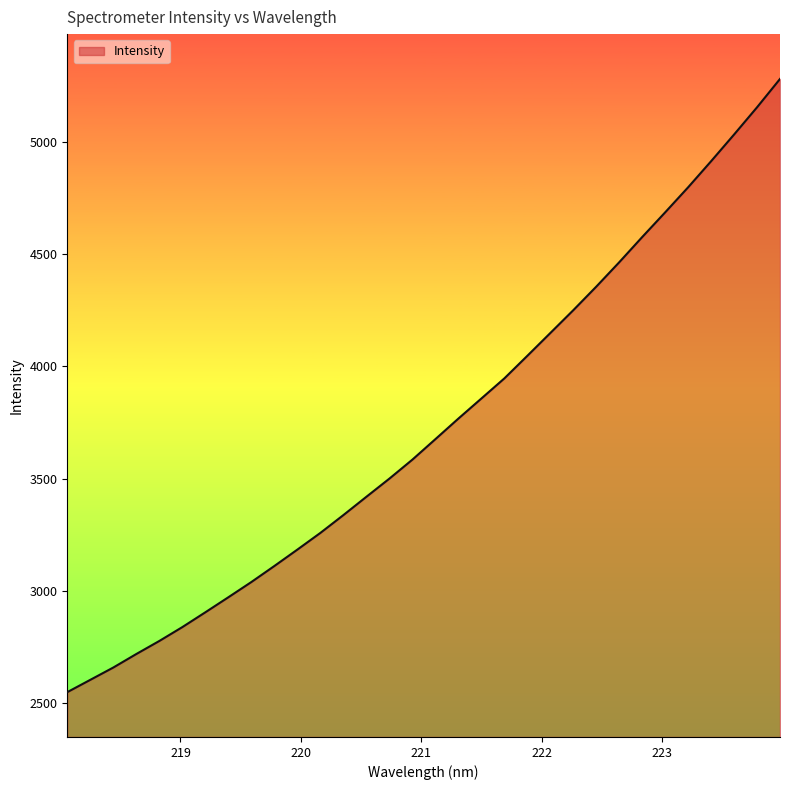

What is the maximum value shown in the chart?

5282.7